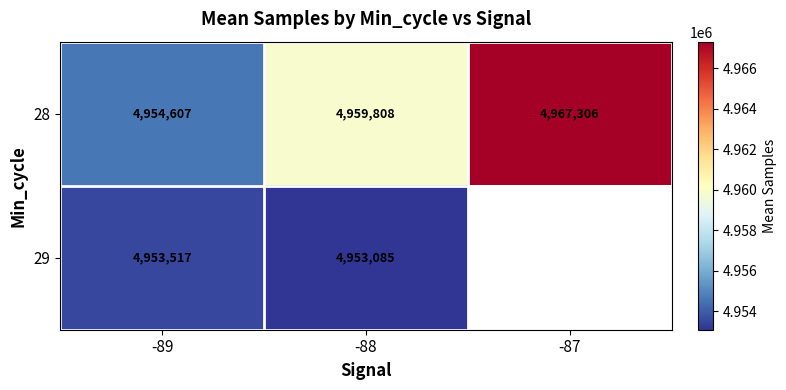

What is the total value across all series at -89?

9908124.0